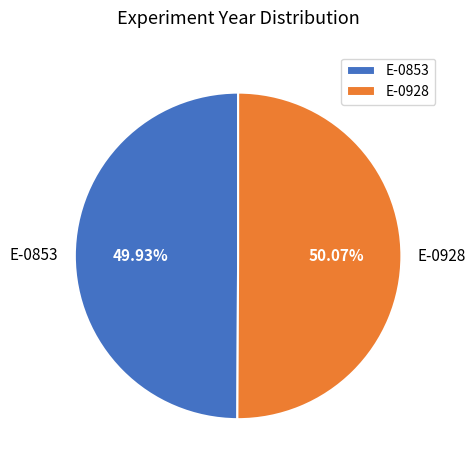

Combined, do E-0928 and E-0853 account for over 50%?

Yes